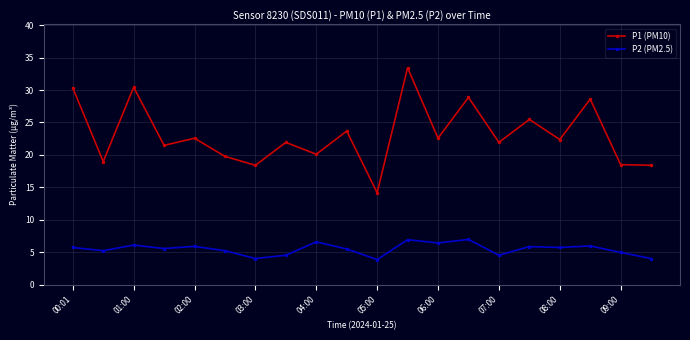

How many data points does each series have?

20